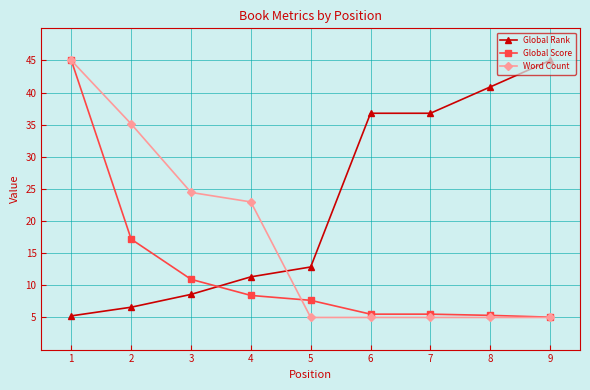

What is the total value across all series at 9?

55.0